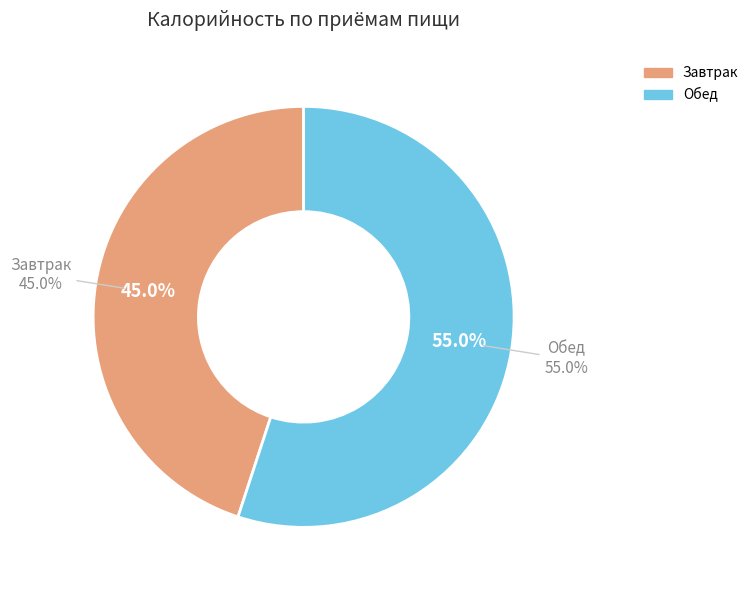

What percentage is NOT represented by Обед?

45.0%